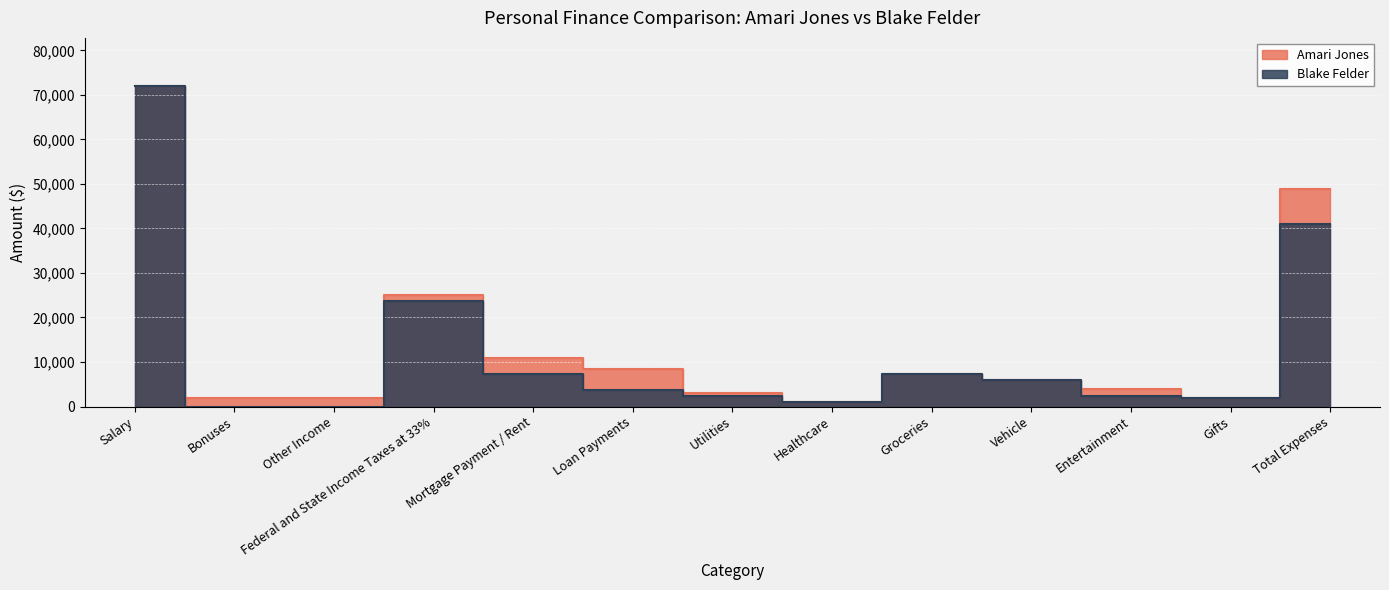

What is the difference between the second highest and minimum values in the Blake Felder series?

41050